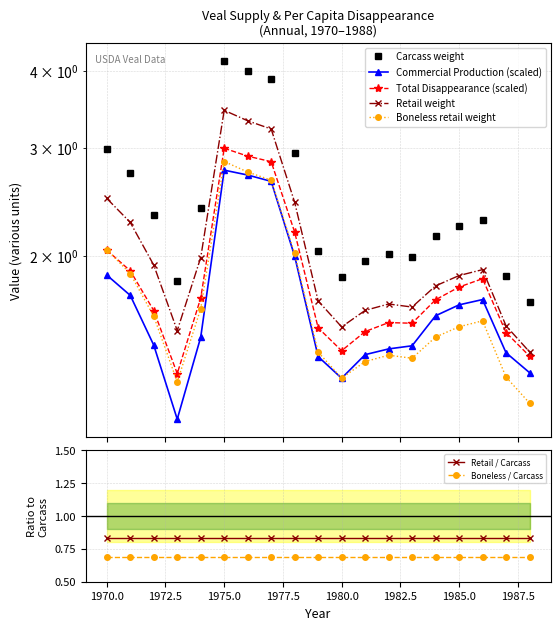

Which category has the lowest value across all series?

1973